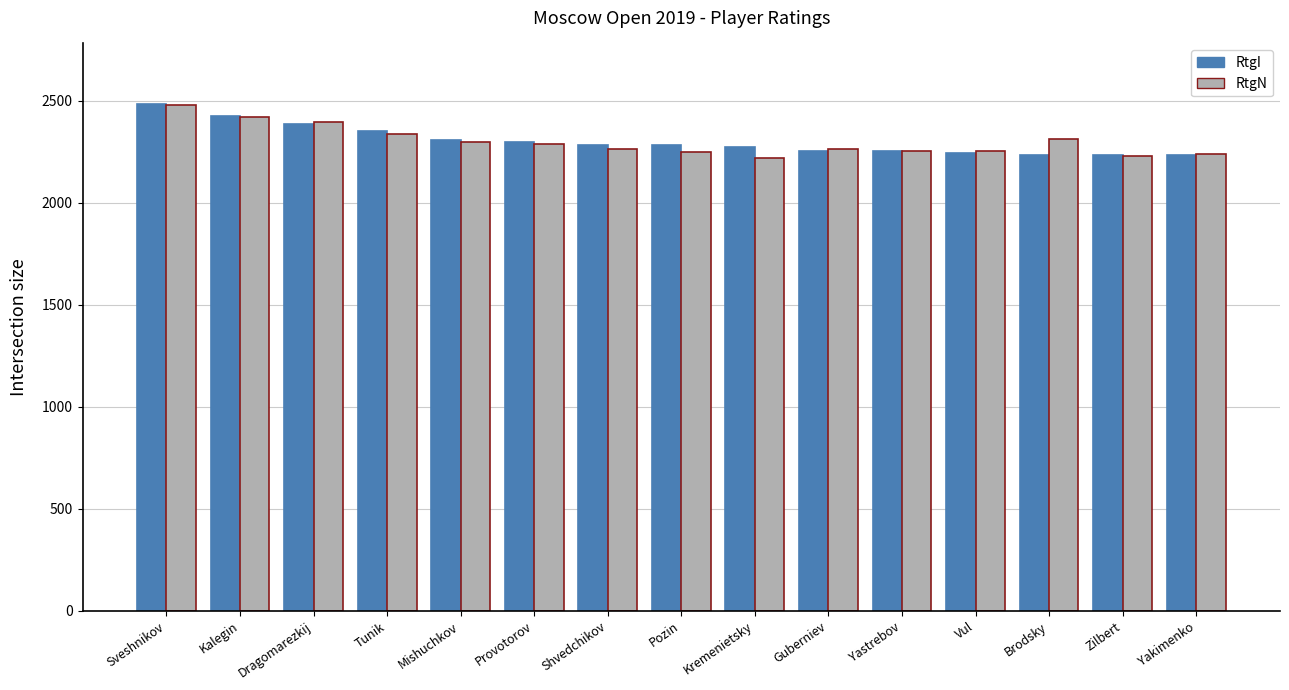

What is the label of the 4th bar from the left?

Tunik